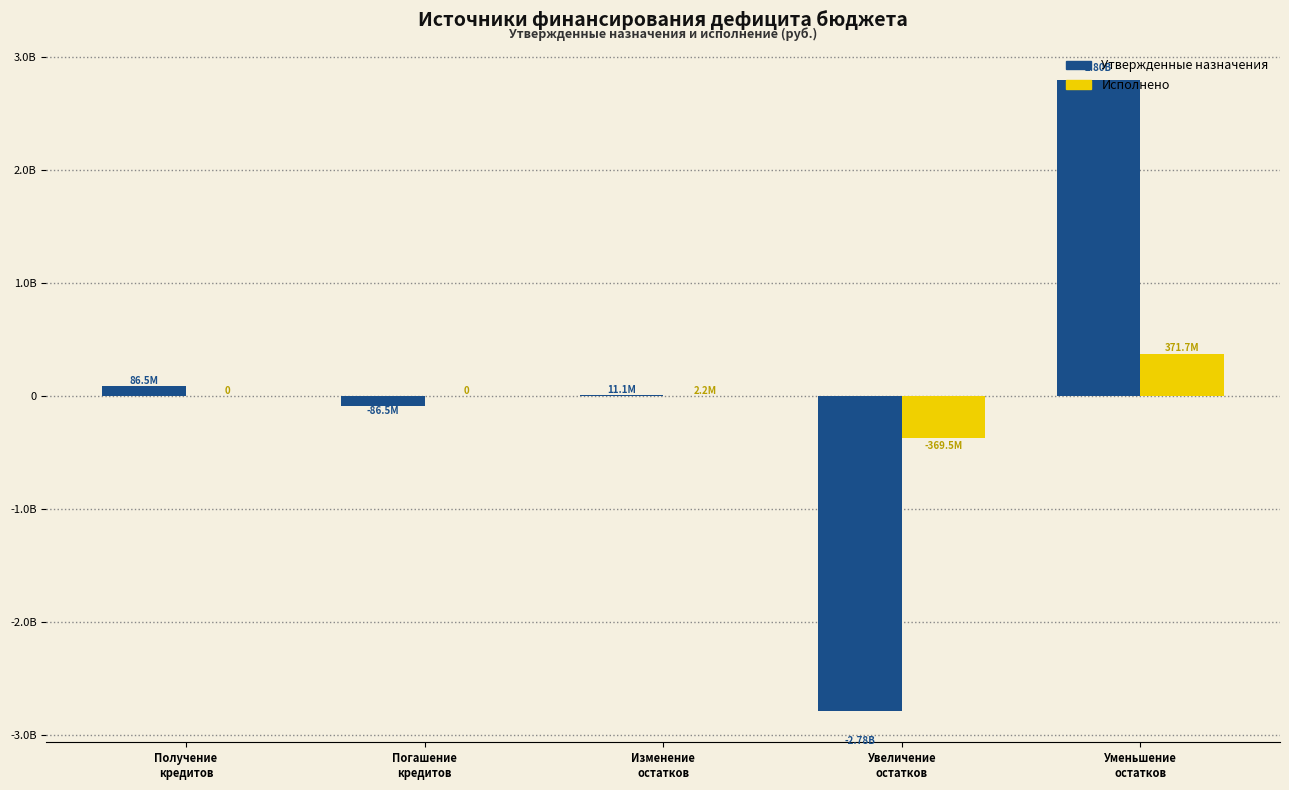

What are all the series names shown in the legend?

Утвержденные назначения, Исполнено